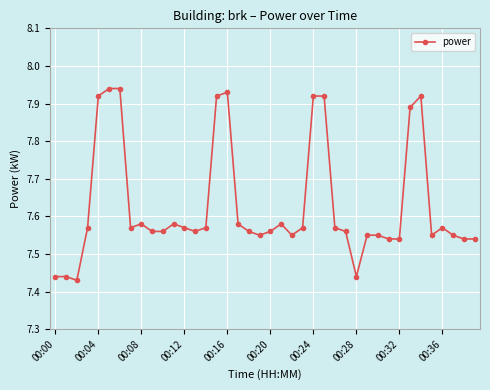

How many lines are shown in the chart?

1